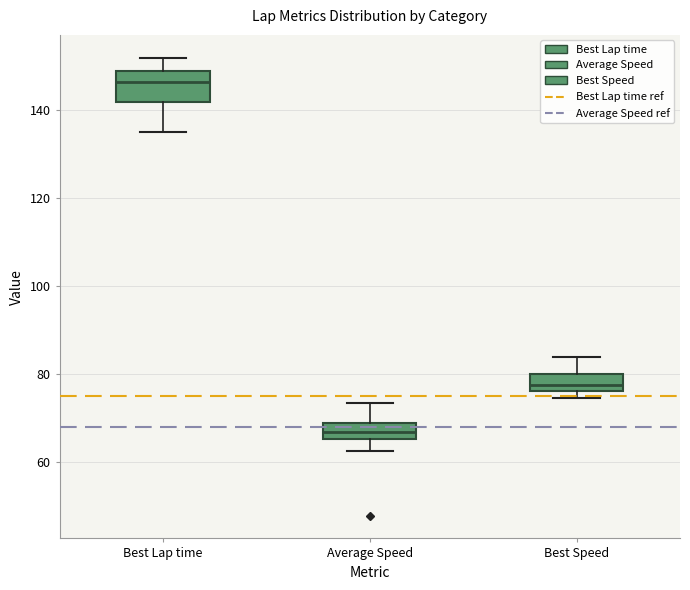

Which box is the tallest, from its lower edge to its upper edge?

Best Lap time